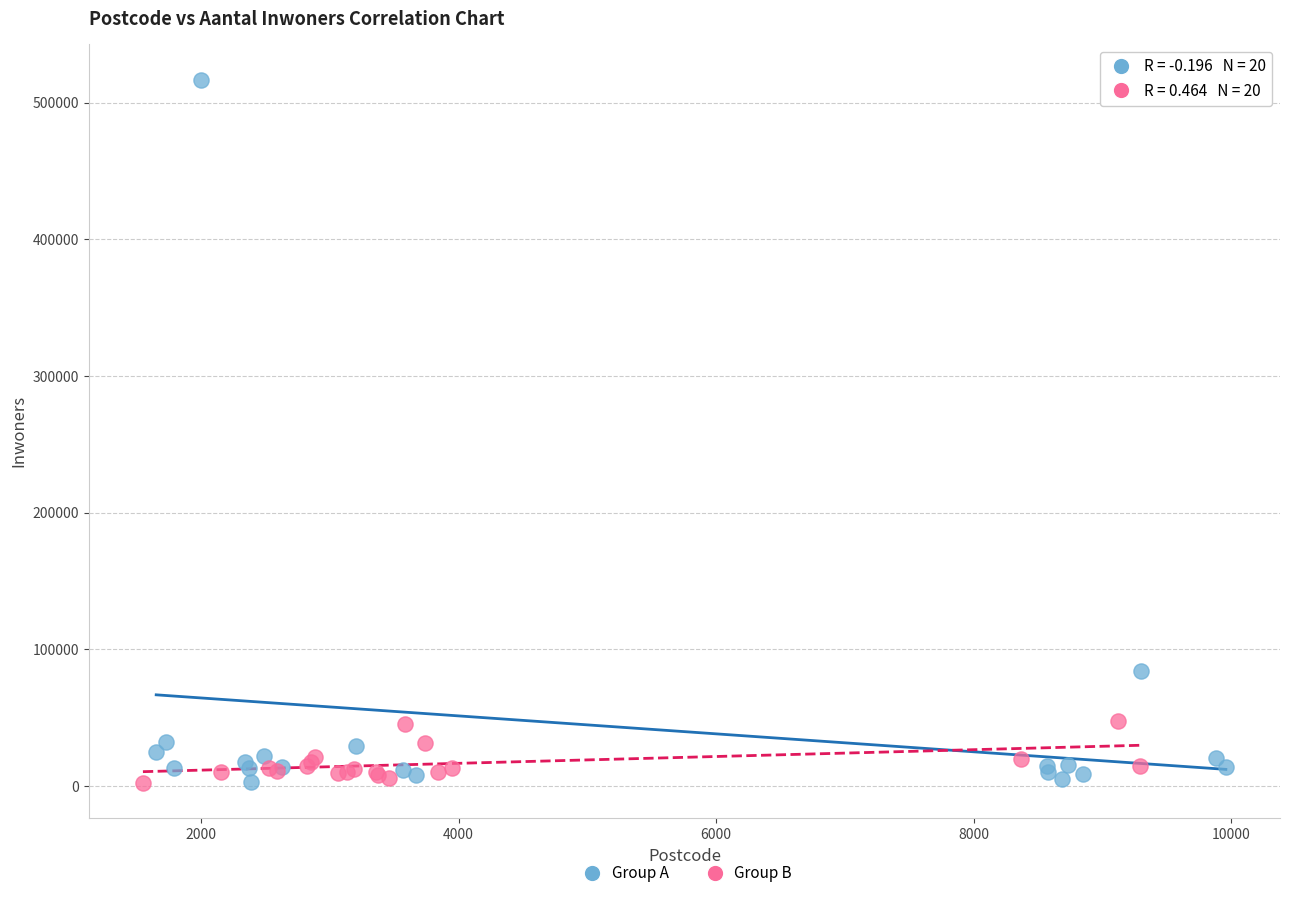

What are all the series names shown in the legend?

Group A, Group B